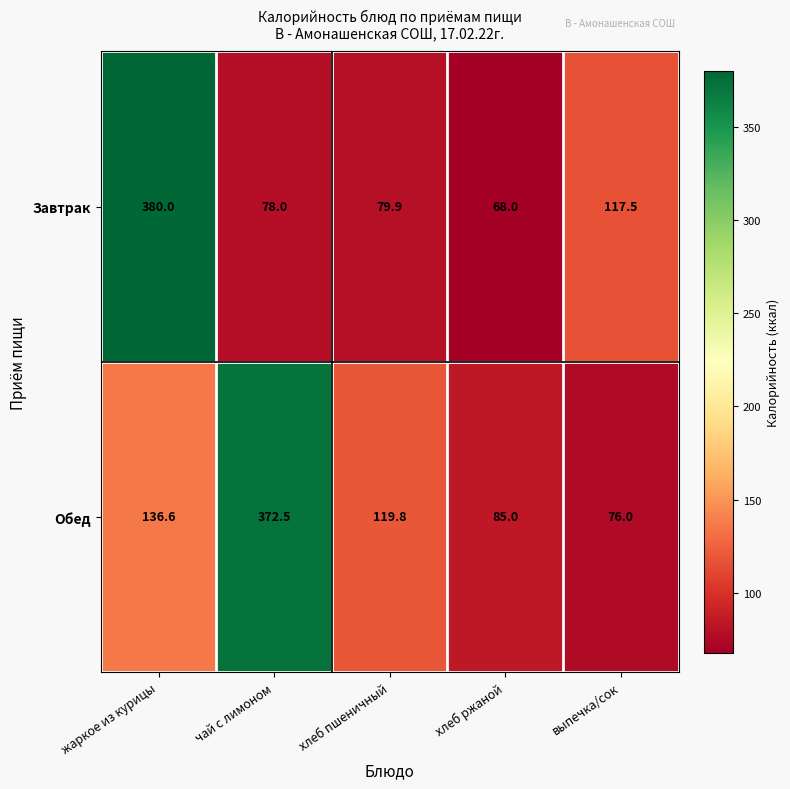

What is the difference between the Обед values at хлеб пшеничный and хлеб ржаной?

34.8